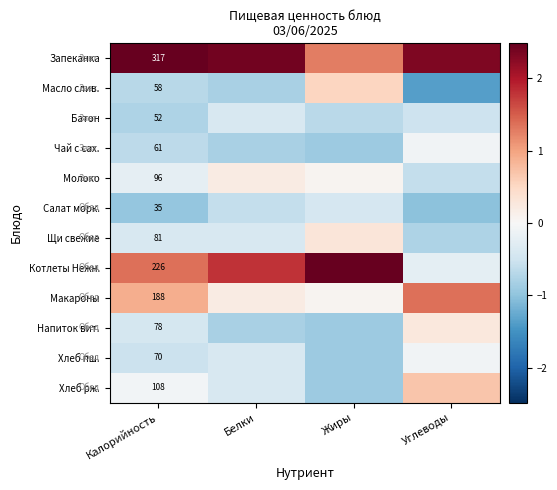

What is the highest value of the Макароны series?

1.4